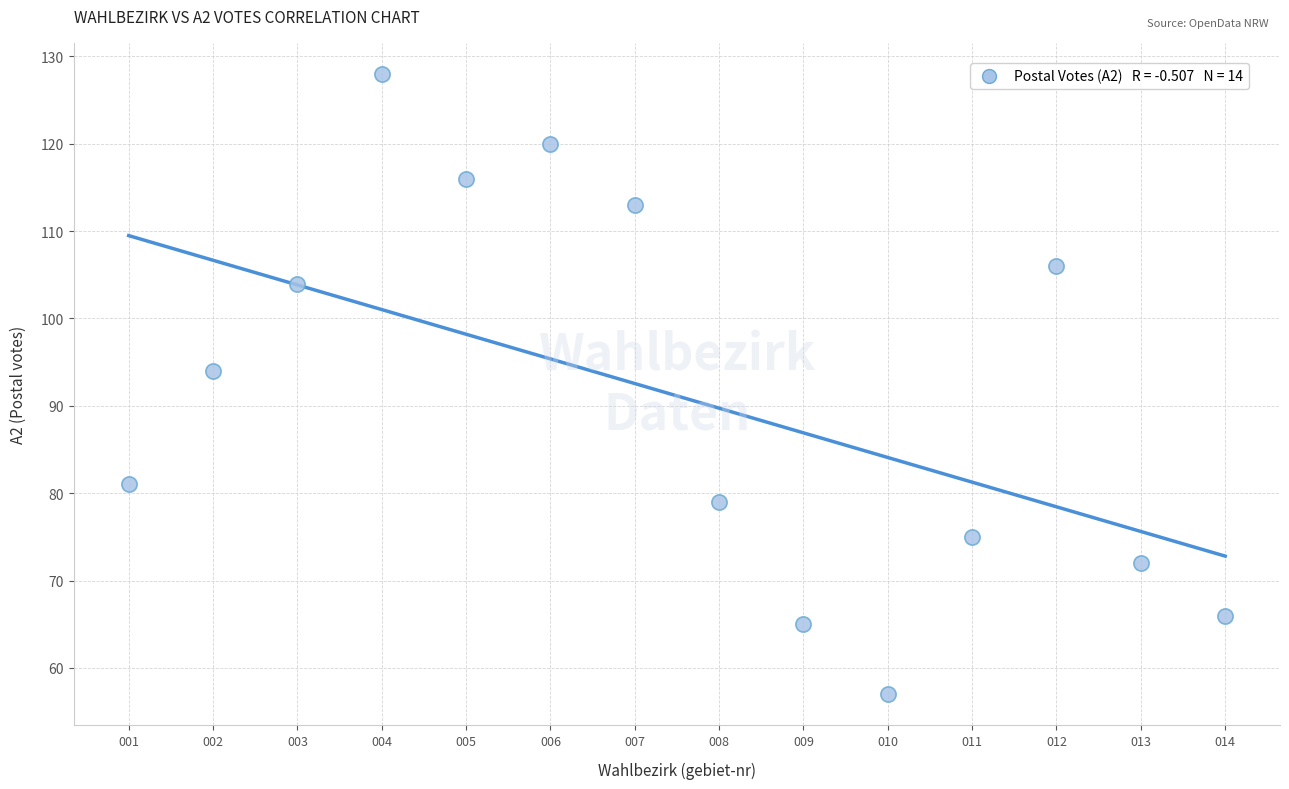

What is the range of X values (max minus min)?

13